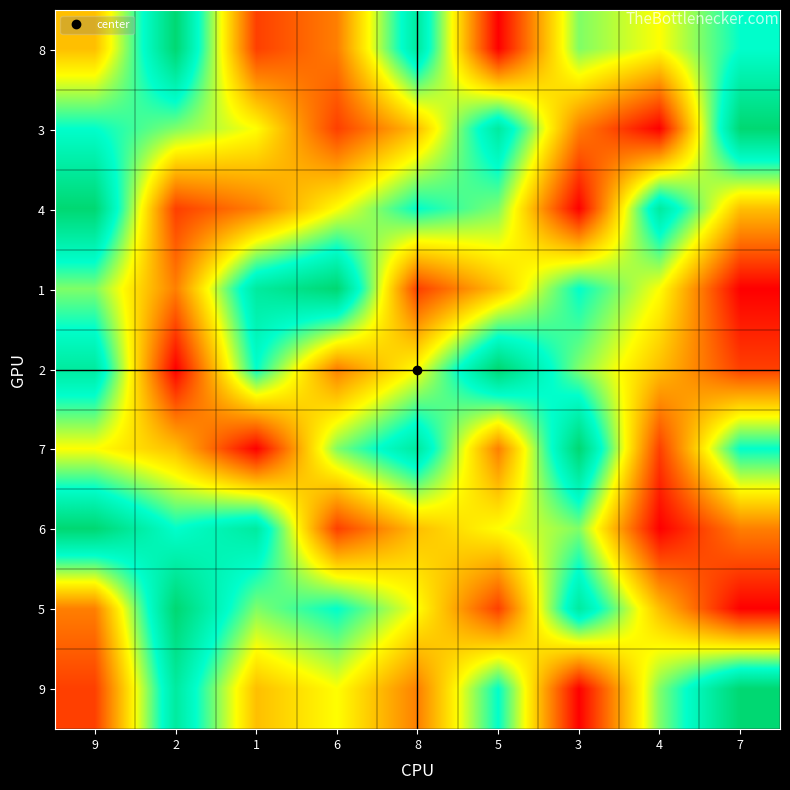

Reading left to right, transcribe all the data shown in this chart.

8: 9=4	2=9	1=2	6=3	8=8	5=1	3=6	4=5	7=7
3: 9=7	2=6	1=5	6=2	8=4	5=8	3=3	4=1	7=9
4: 9=9	2=2	1=3	6=5	8=7	5=6	3=1	4=8	7=4
1: 9=6	2=3	1=8	6=9	8=2	5=4	3=7	4=5	7=1
2: 9=8	2=1	1=7	6=3	8=5	5=9	3=6	4=4	7=2
7: 9=5	2=4	1=1	6=6	8=8	5=3	3=9	4=2	7=7
6: 9=9	2=7	1=8	6=2	8=4	5=5	3=6	4=1	7=3
5: 9=3	2=9	1=6	6=7	8=5	5=2	3=8	4=4	7=1
9: 9=2	2=8	1=4	6=5	8=3	5=7	3=1	4=6	7=9